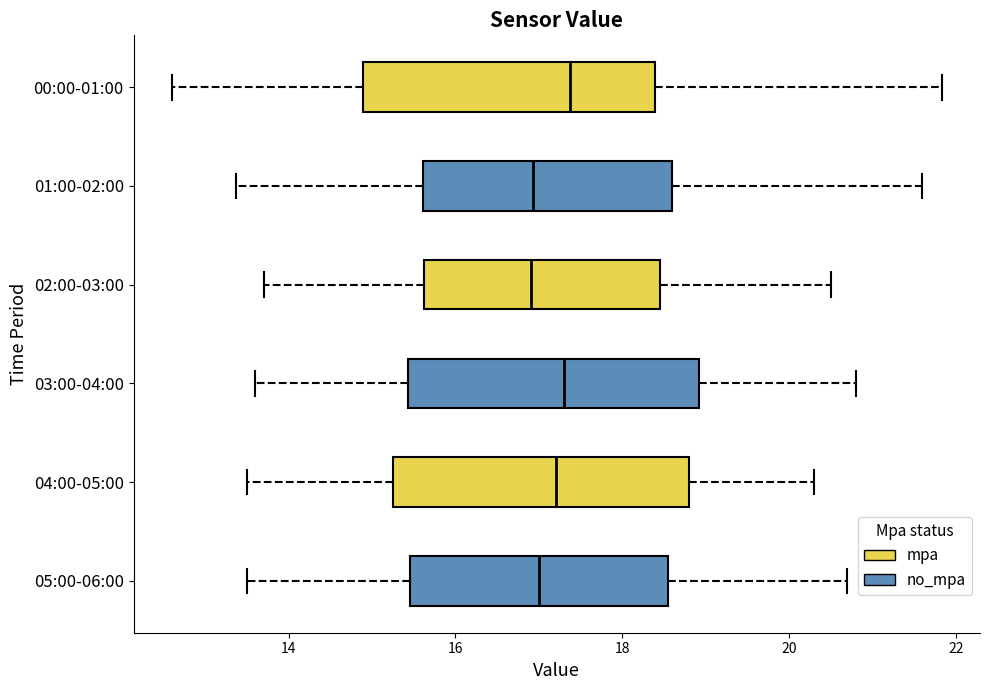

Reading bottom to top, transcribe this box plot: for each box, give where its median line is, the range the box spans, and where its two whiskers end, as read against the x-axis. The values are not printed on the chart, so give them approximately, as read against the axis.

05:00-06:00: median 17.0, box 15.4 to 18.6, whiskers 13.6 to 20.8
04:00-05:00: median 17.2, box 15.2 to 18.8, whiskers 13.6 to 20.4
03:00-04:00: median 17.4, box 15.4 to 19.0, whiskers 13.6 to 20.8
02:00-03:00: median 17.0, box 15.6 to 18.4, whiskers 13.8 to 20.6
01:00-02:00: median 17.0, box 15.6 to 18.6, whiskers 13.4 to 21.6
00:00-01:00: median 17.4, box 14.8 to 18.4, whiskers 12.6 to 21.8